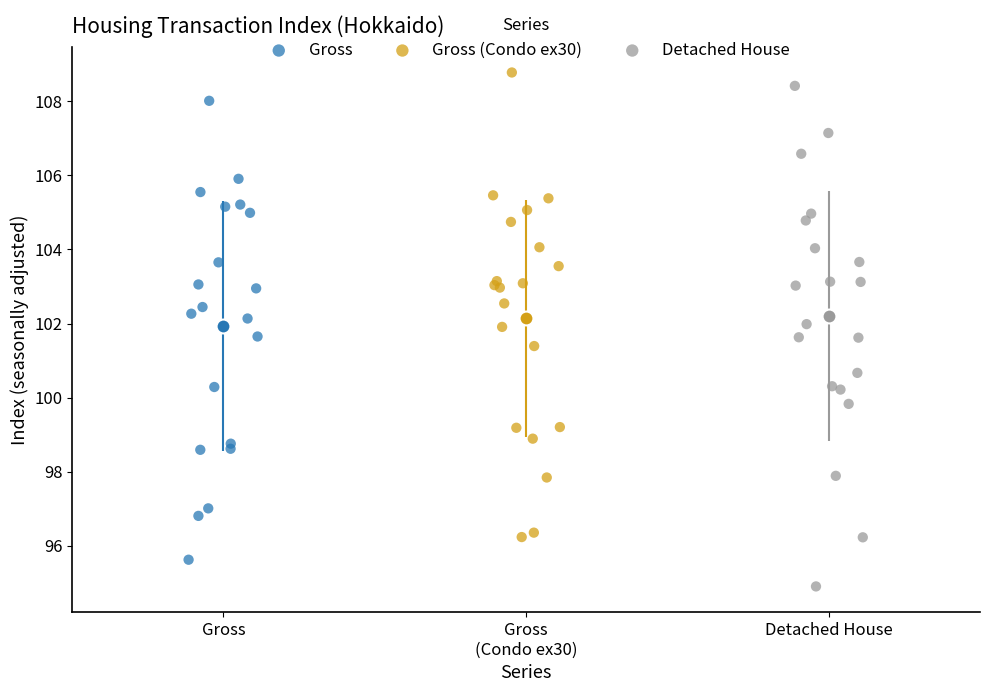

Which series reaches the minimum Y coordinate?

Detached House